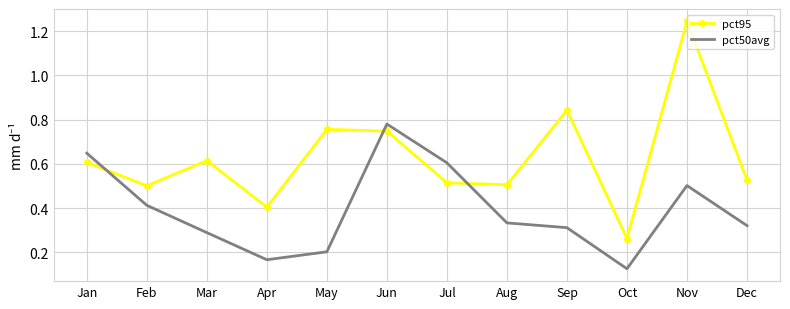

List the series in order of their overall mean, highest first.

pct95, pct50avg